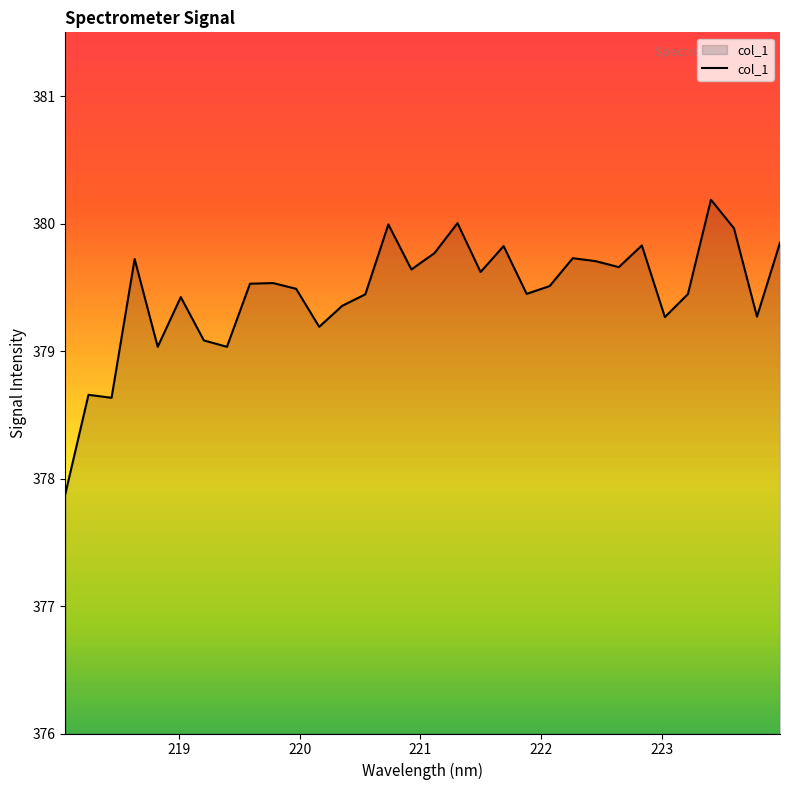

What is the difference between the maximum and minimum values?

2.3